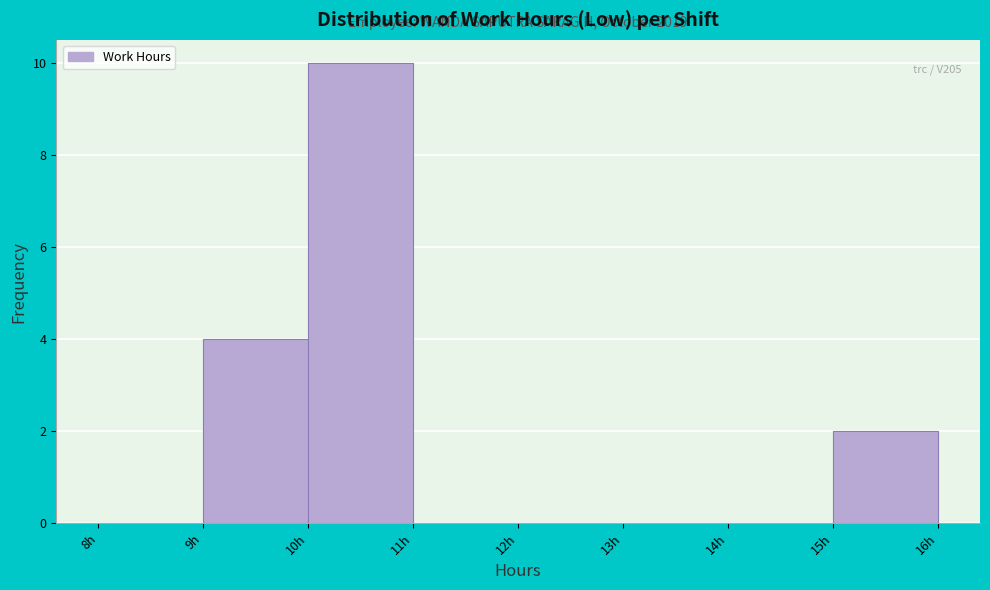

Which range on the x-axis has the tallest bar?

10 to 11